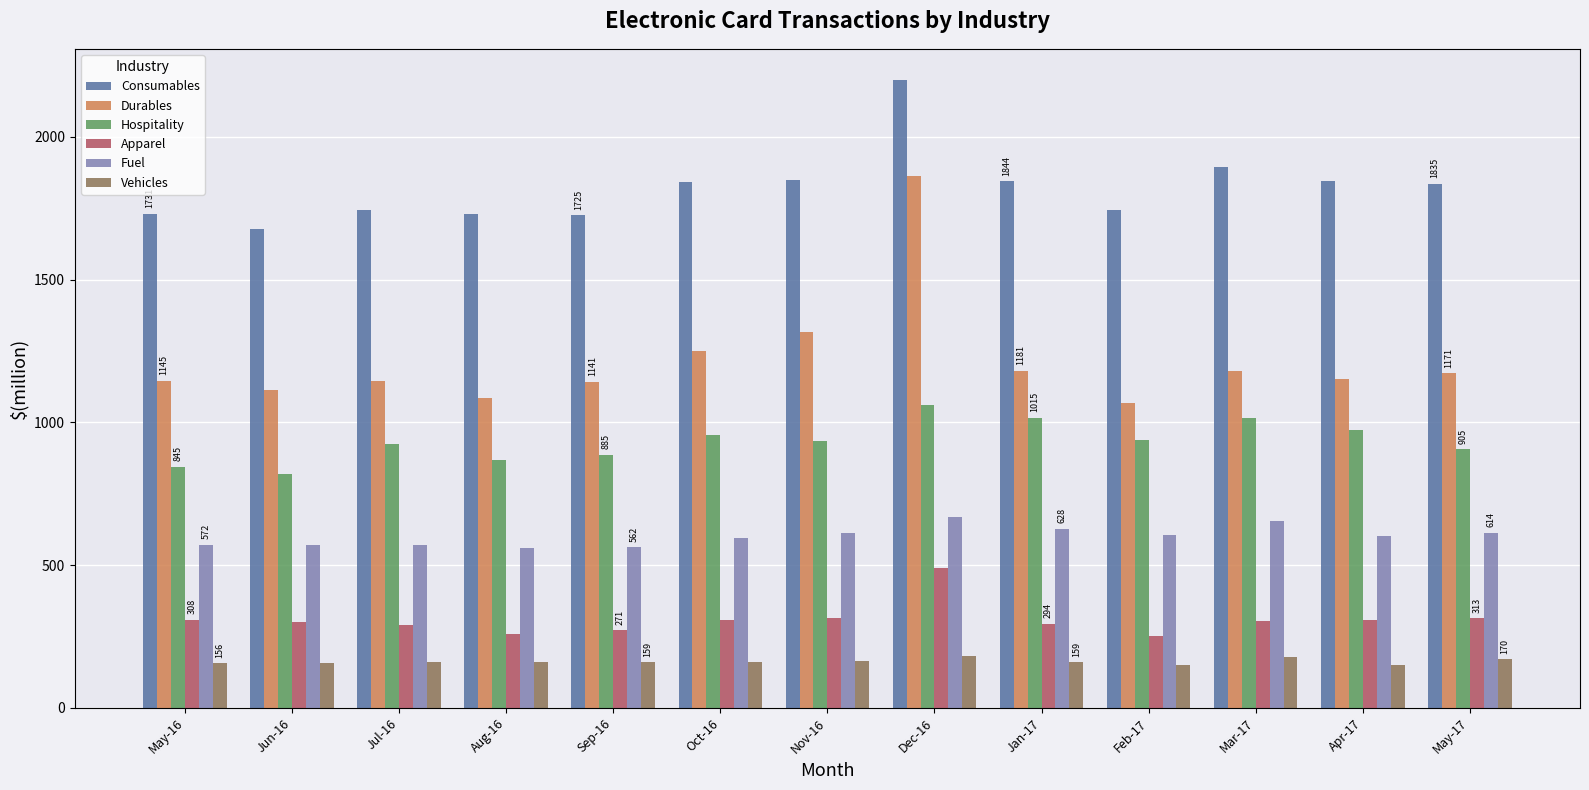

At which label does Consumables reach its peak?

Dec-16